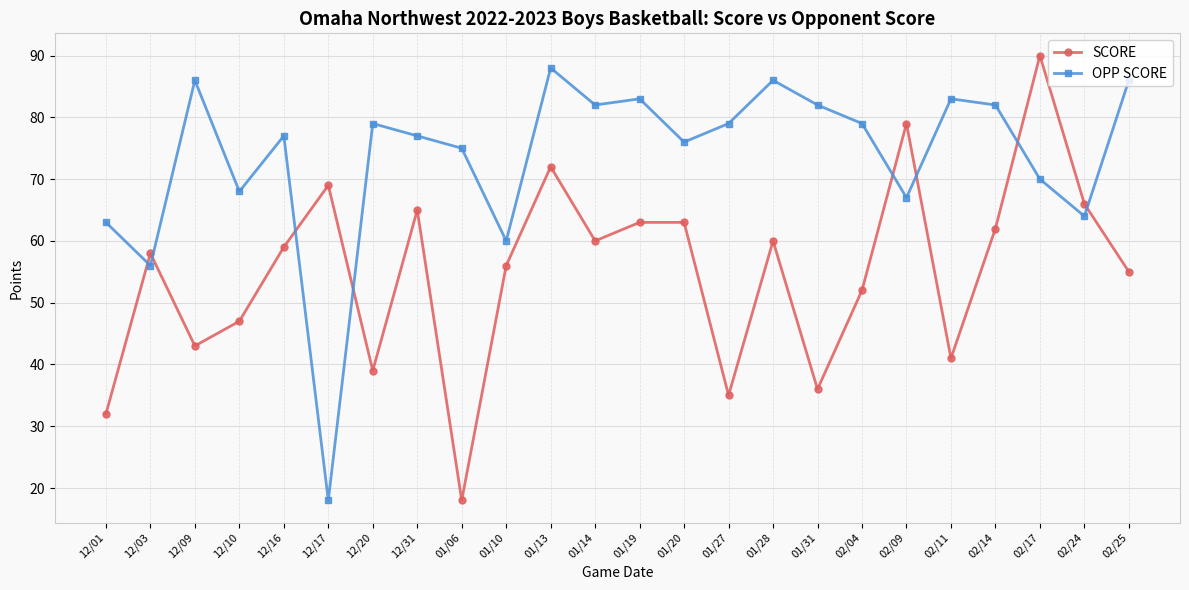

Where is the first local minimum for OPP SCORE?

12/03